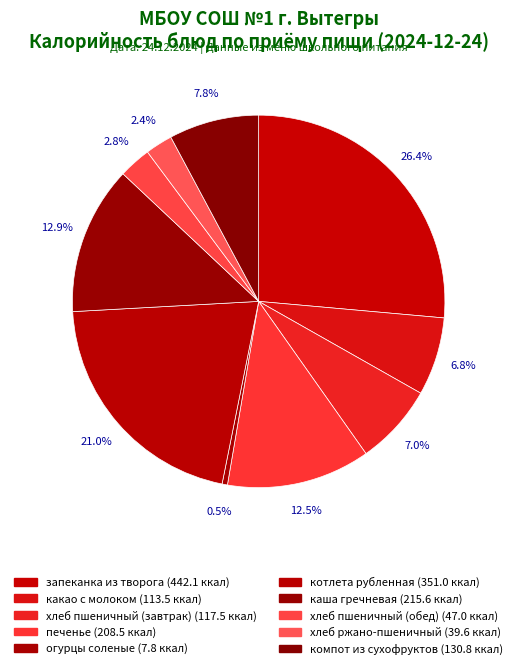

Is хлеб пшеничный (обед) the majority of the pie?

No